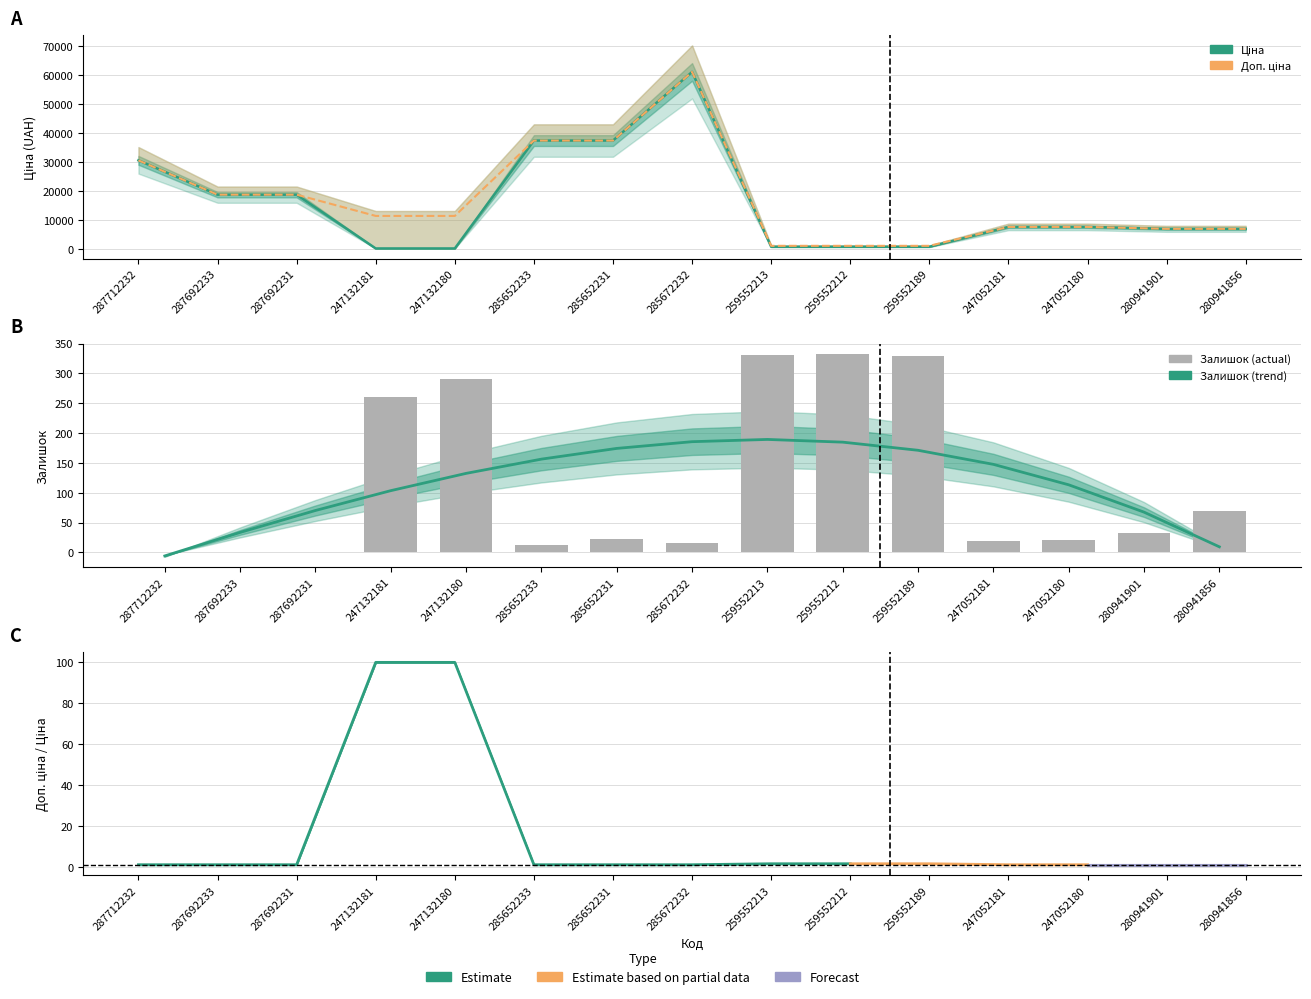

At how many categories does at least one series exceed 41305?

1